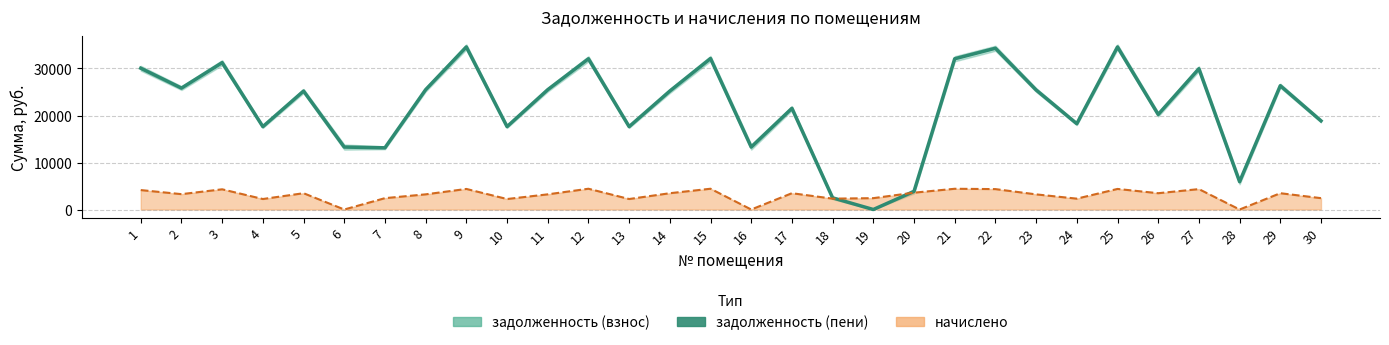

Count the number of values greater than 25204.

16